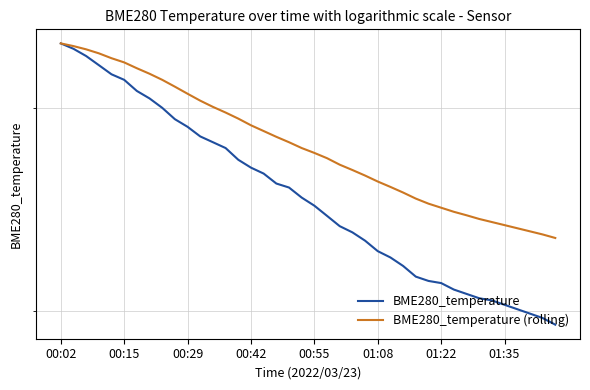

Rank the series by their average value, from lowest to highest.

BME280_temperature, BME280_temperature (rolling)